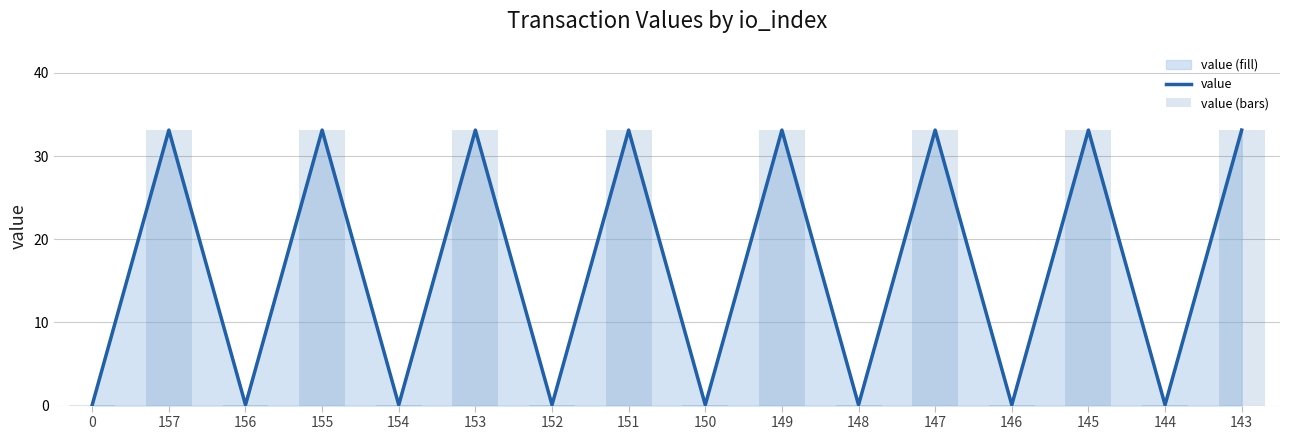

True or false: value has a value of 0.0 at 152.

False